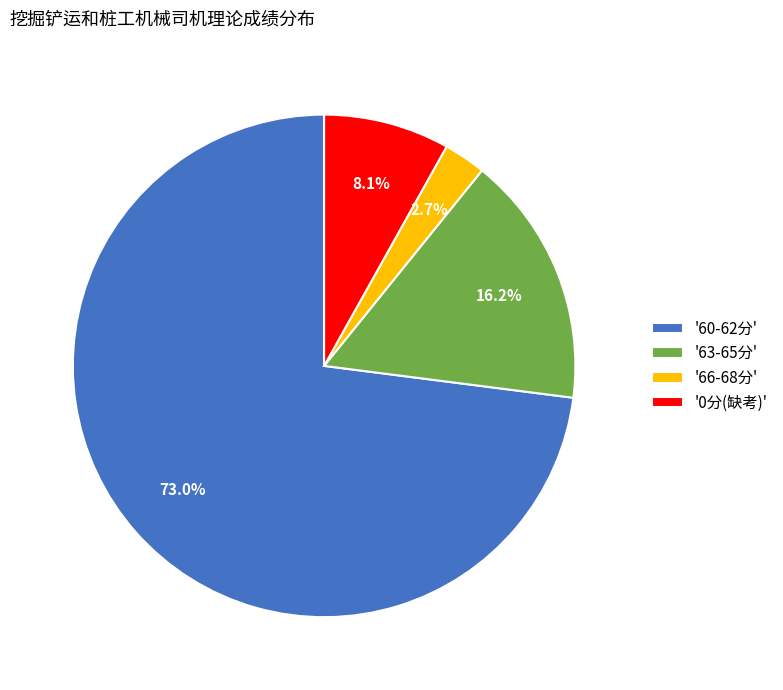

Which has a higher value, '0分(缺考)' or '63-65分'?

'63-65分'